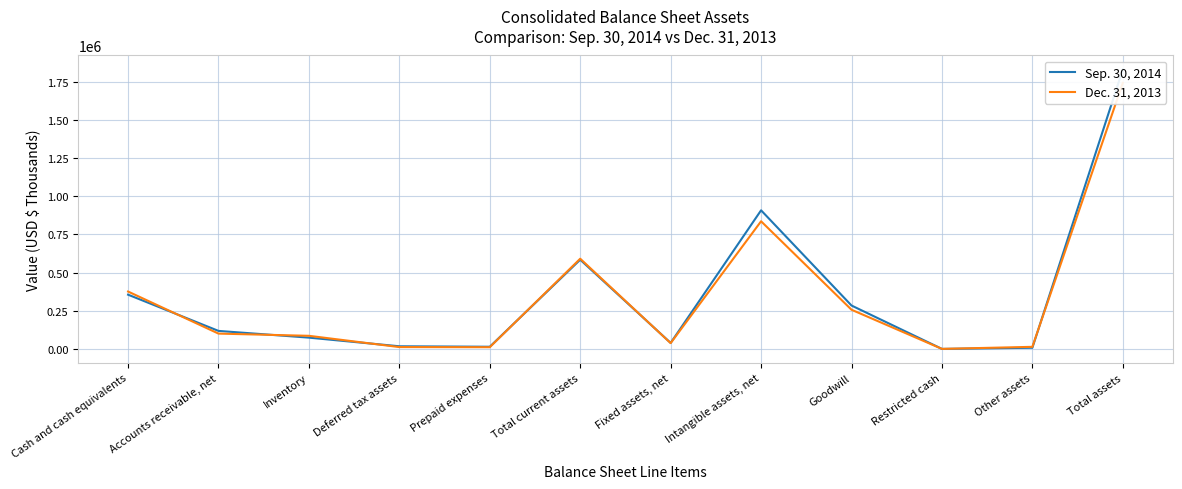

Rank the series by their maximum value, from lowest to highest.

Dec. 31, 2013, Sep. 30, 2014